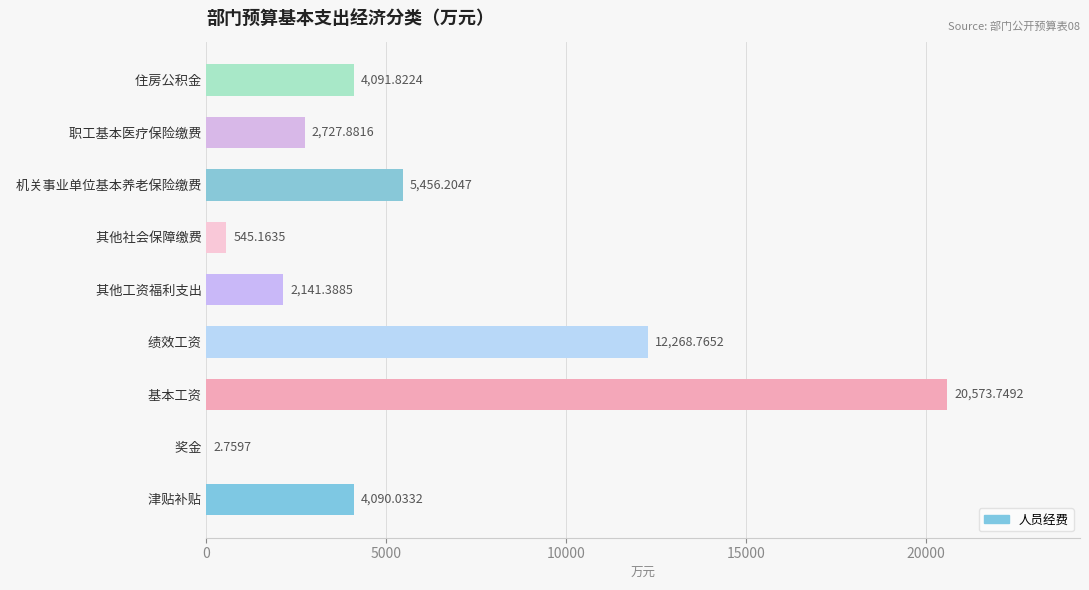

What is the change in value from   绩效工资 to   住房公积金?

-8176.9